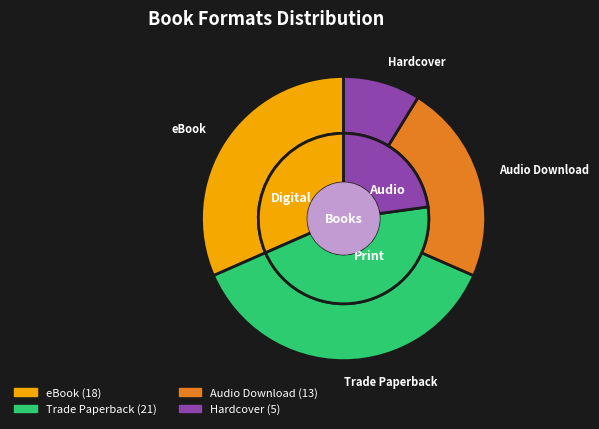

Is the sum of Hardcover and eBook greater than half?

No